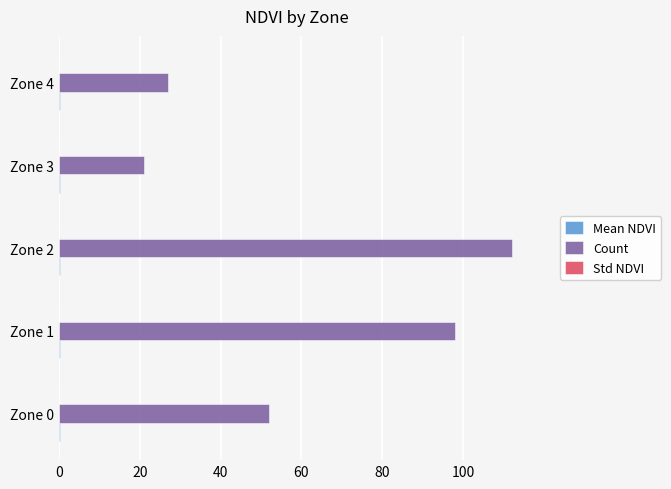

Which series has the largest total across all categories?

Count